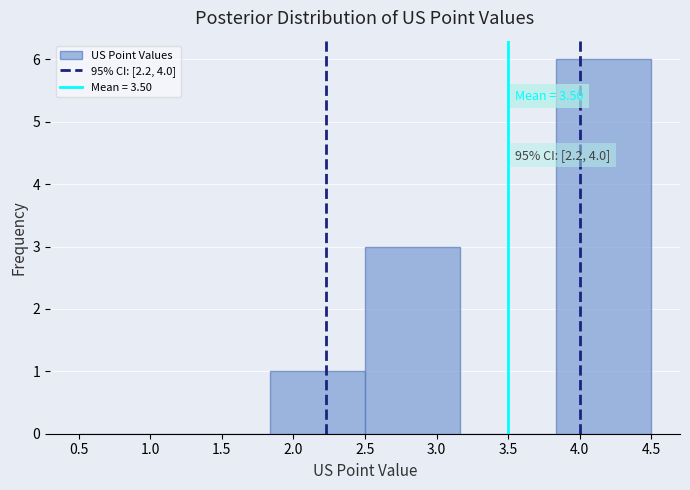

Which range on the x-axis has the tallest bar?

3.85 to 4.50